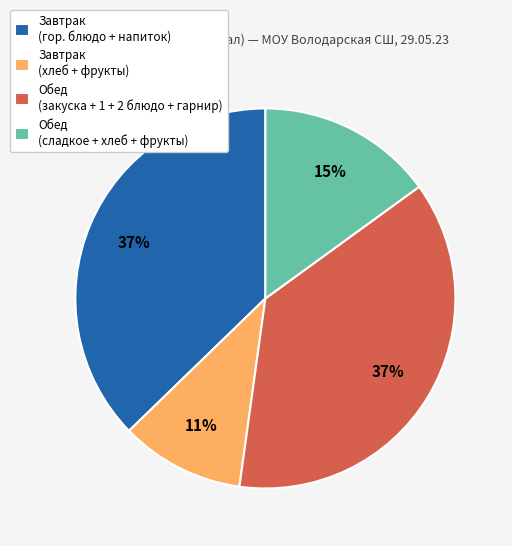

Which category has the smallest portion of the pie?

Завтрак (хлеб + фрукты)